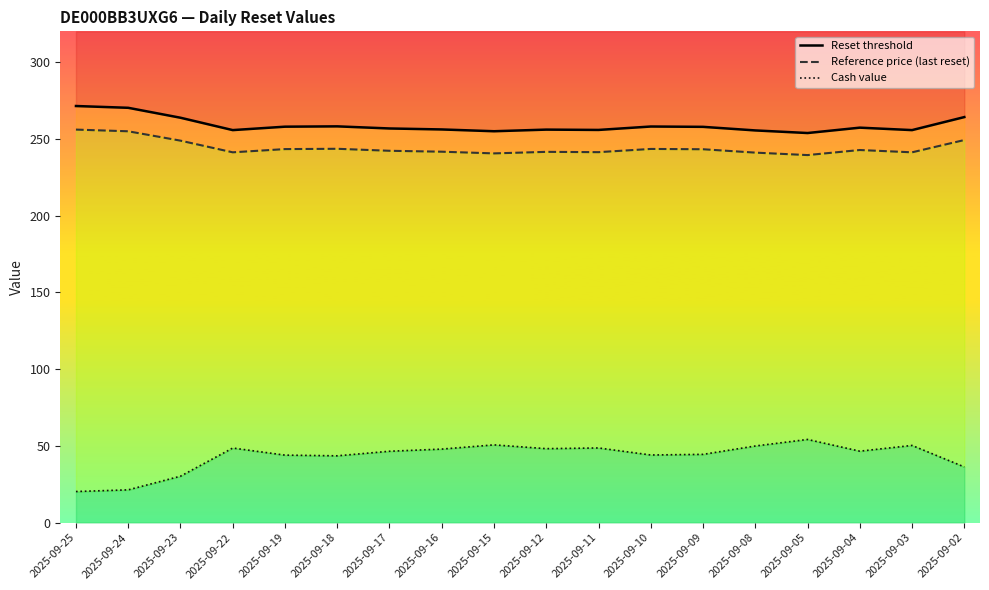

Which series changed the most between 2025-09-04 and 2025-09-03?

Cash value